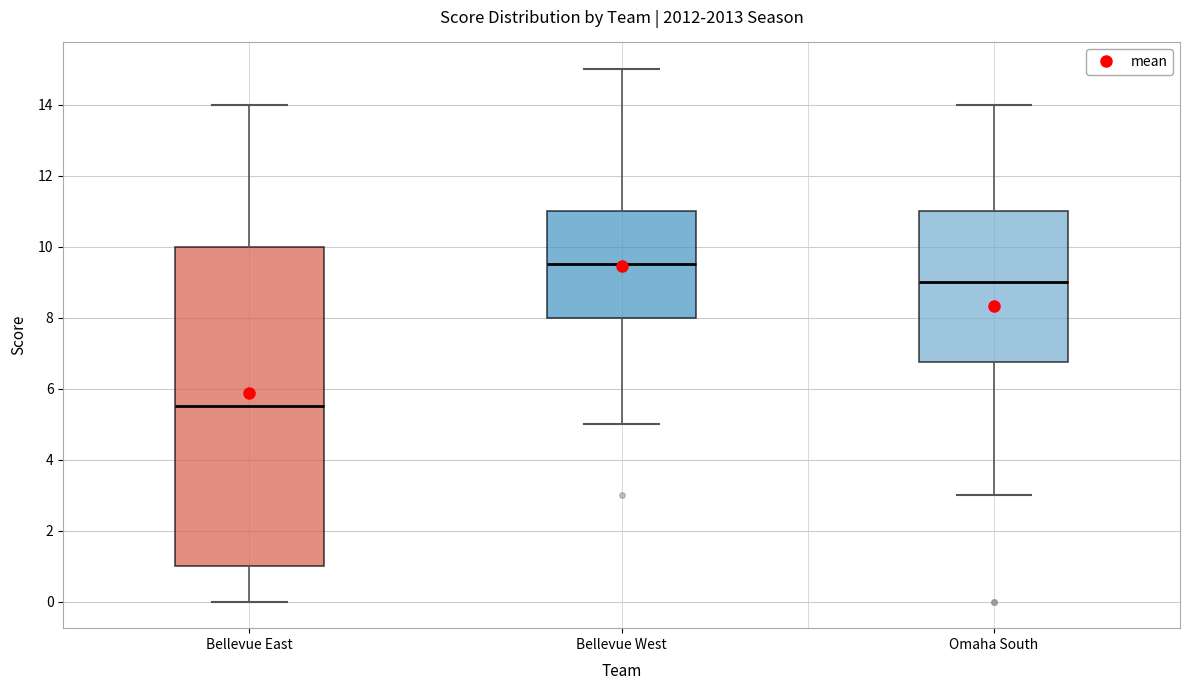

Where does the lower whisker of the box for Omaha South end on the y-axis? The values are not printed on the chart, so give them approximately, as read against the axis.

3.0